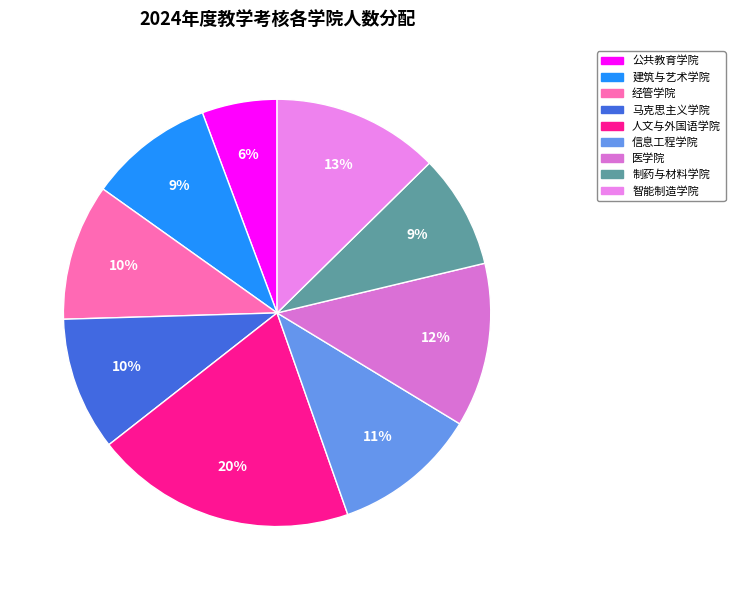

What is the ratio of the value at 人文与外国语学院 to the value at 马克思主义学院?

2.0